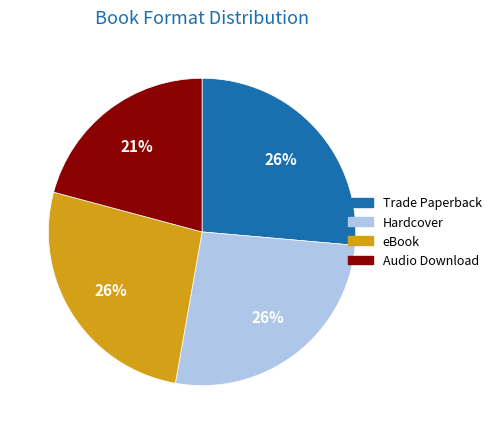

Is there any slice that represents more than half of the pie?

No